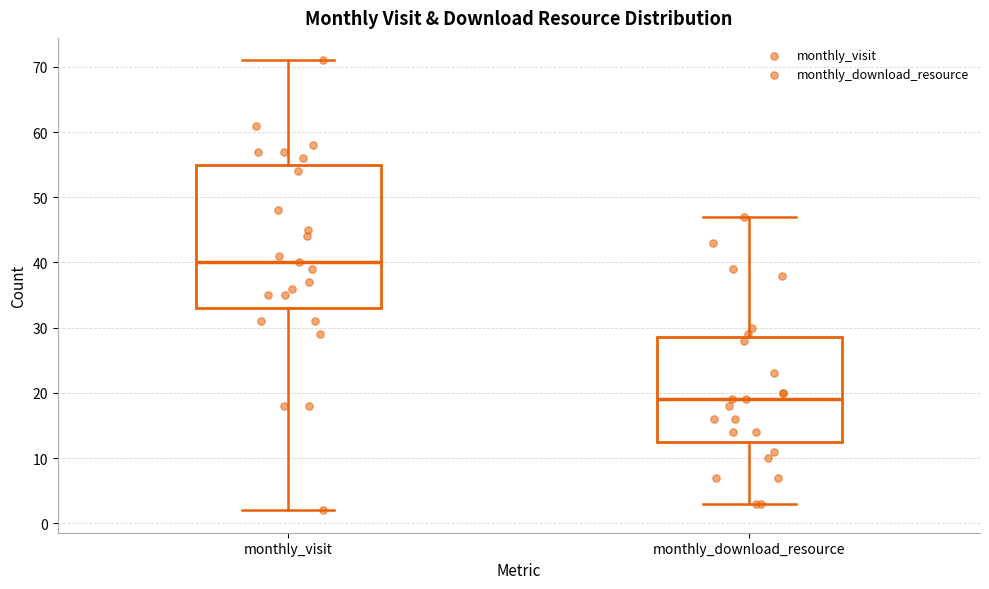

Reading left to right, transcribe this box plot: for each box, give where its median line is, the range the box spans, and where its two whiskers end, as read against the y-axis. The values are not printed on the chart, so give them approximately, as read against the axis.

monthly_visit: median 40, box 33 to 55, whiskers 2 to 71
monthly_download_resource: median 19, box 13 to 29, whiskers 3 to 47